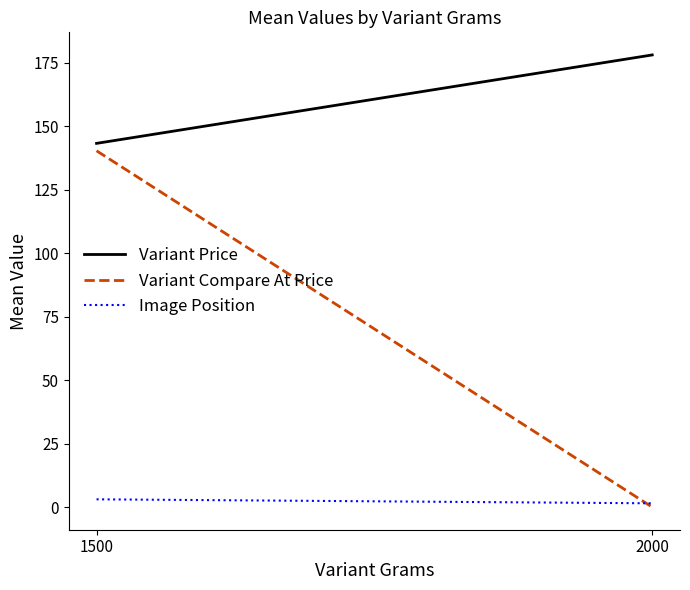

Between 1500 and 2000, which series saw the biggest shift?

Variant Compare At Price